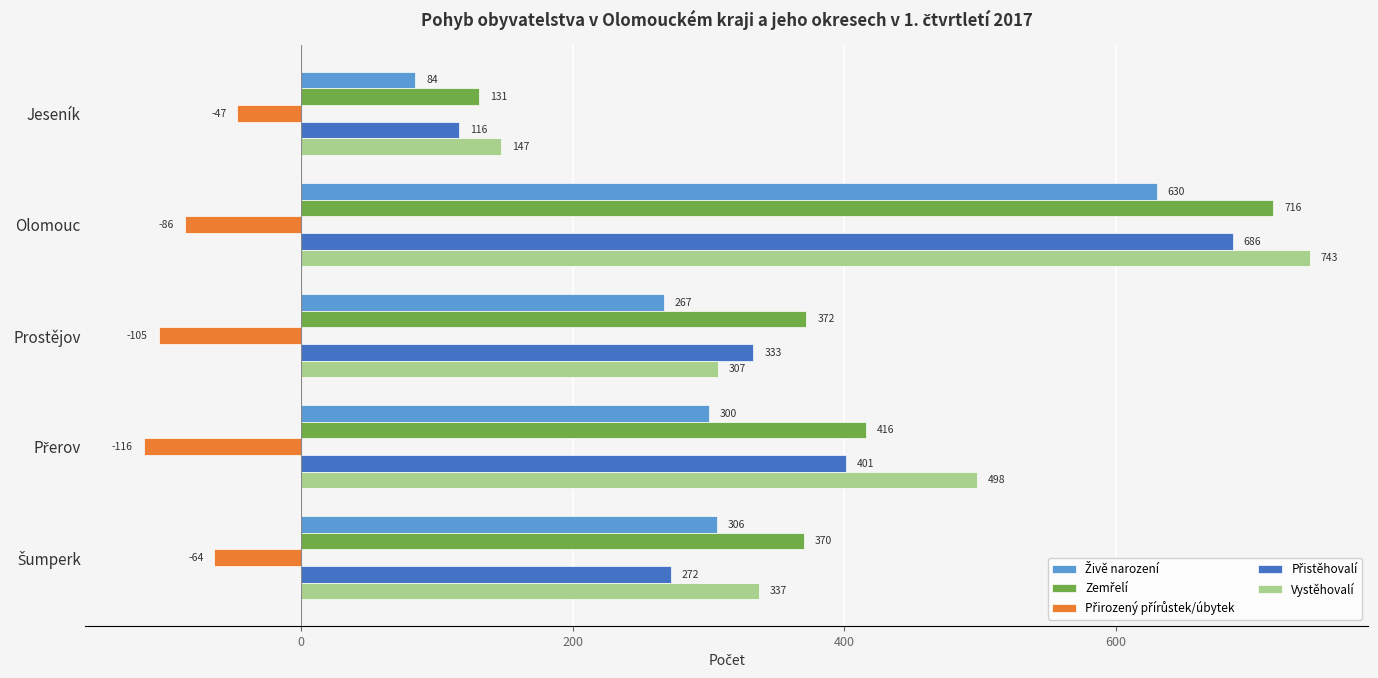

What is the sum of all Vystěhovalí values?

2032